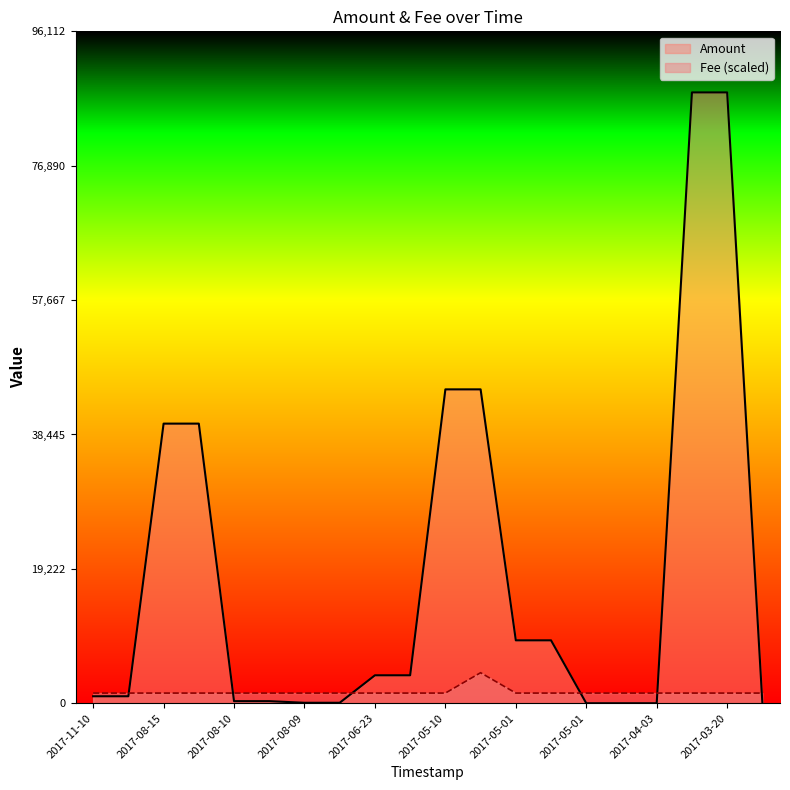

Does the chart display data point markers on the line(s)?

No